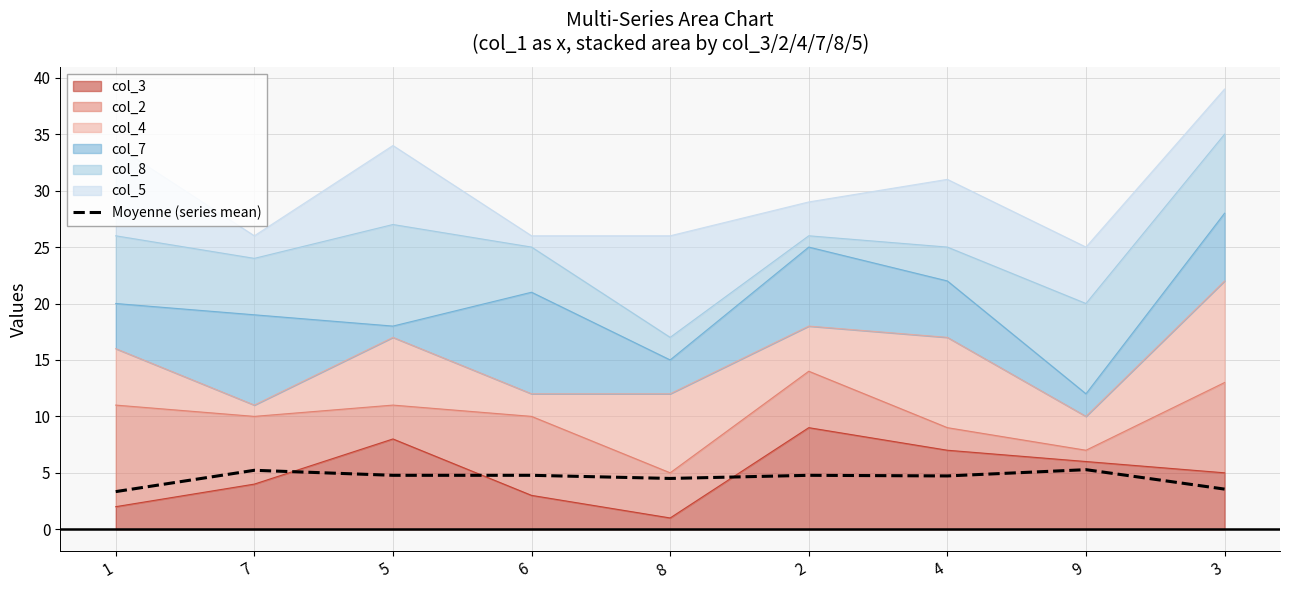

Where is the data nearest to the value 4?

3